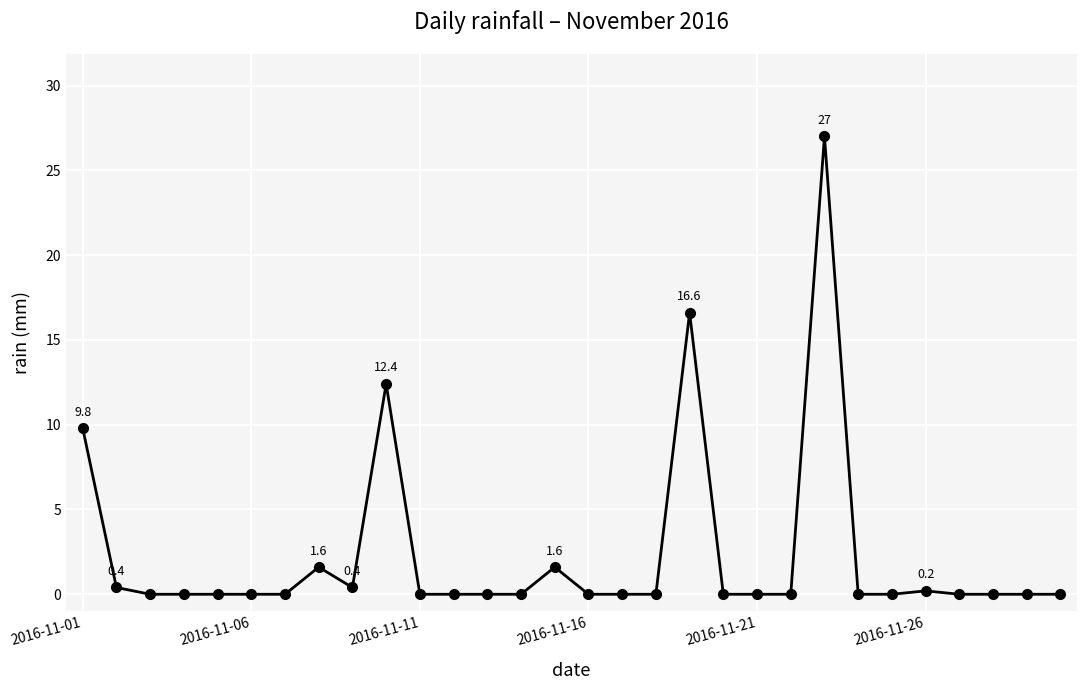

What is the difference between the maximum and minimum values?

27.0